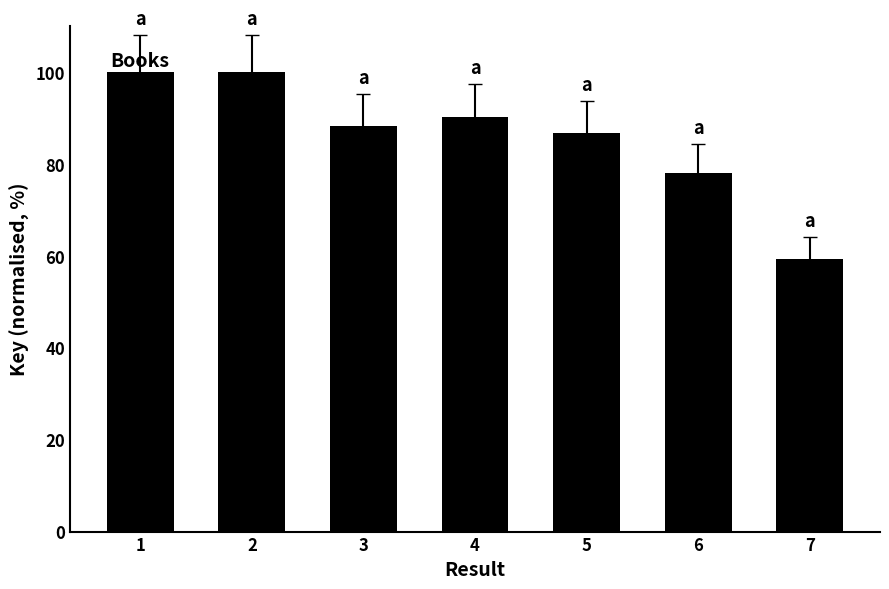

How many values exceed 88?

4